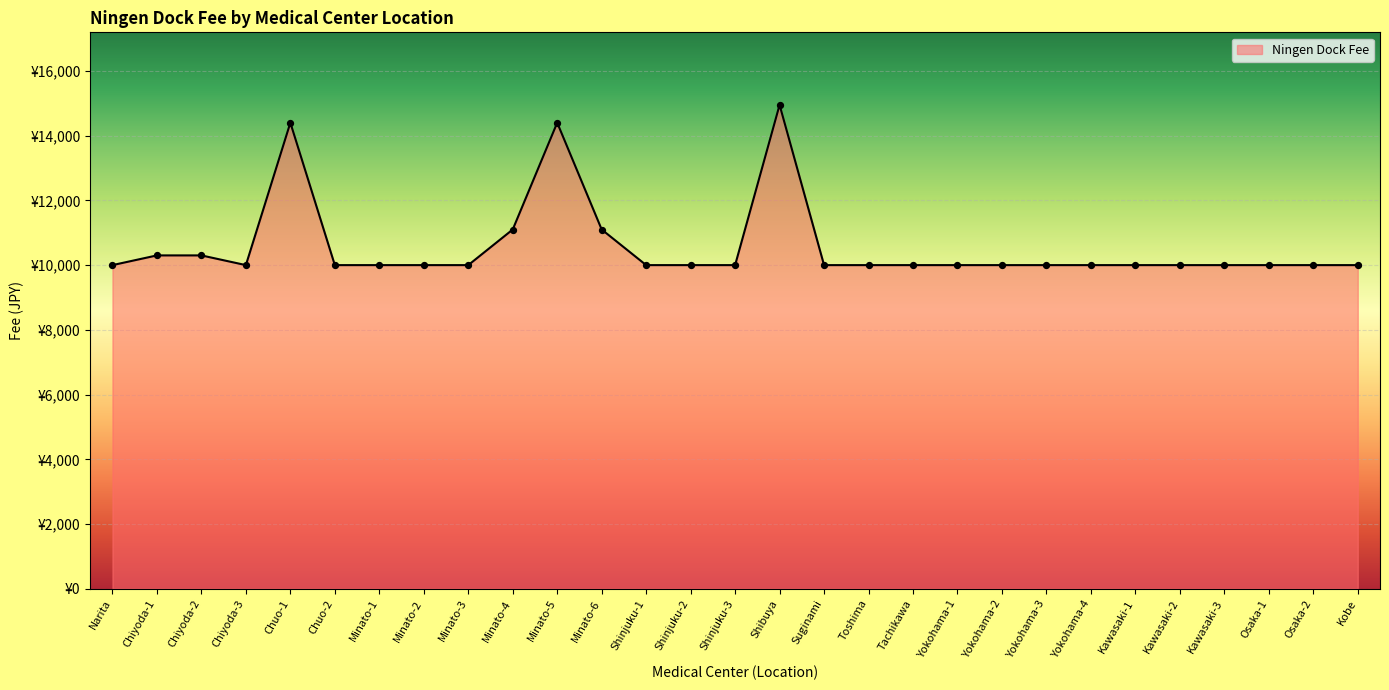

Between Yokohama-4 and Minato-6, which is larger?

Minato-6